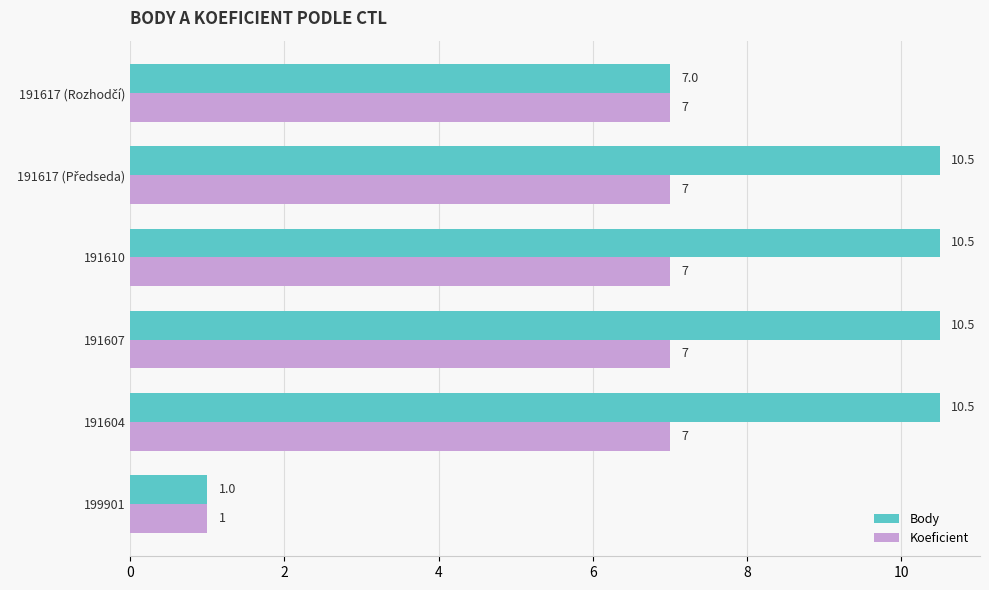

What is the greatest value displayed?

10.5